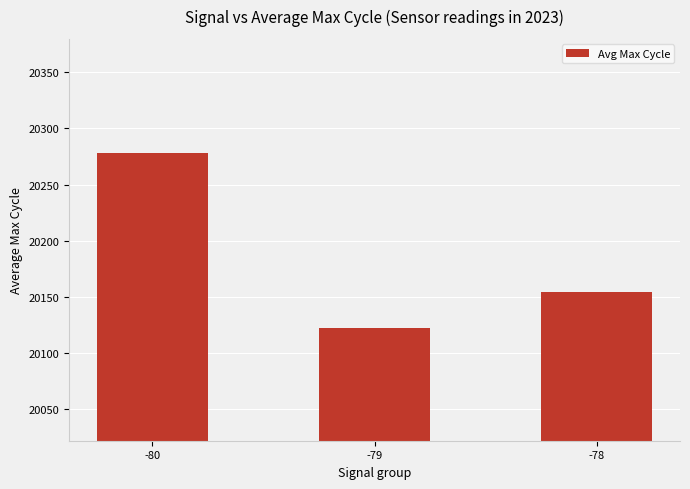

Which has a higher value, -78 or -79?

-78